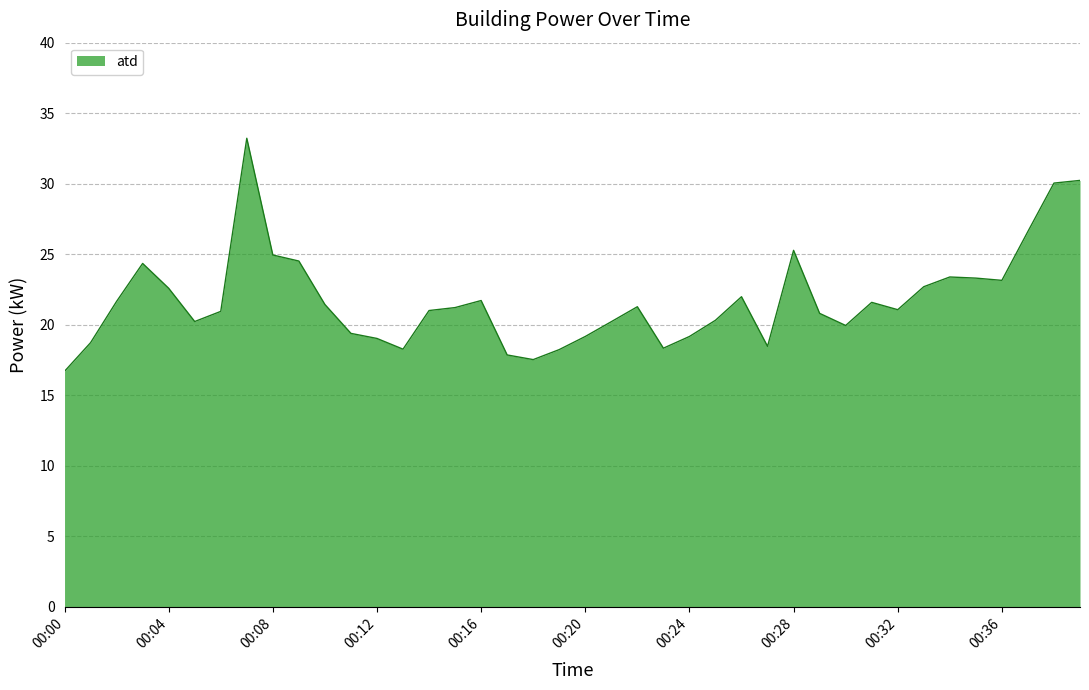

How many lines are shown in the chart?

1